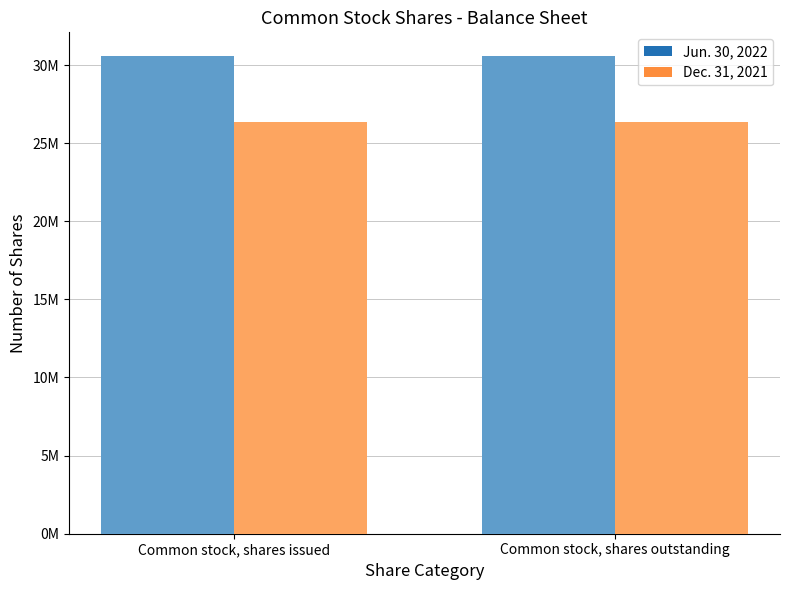

Reading right to left, extract all data points from this chart.

Jun. 30, 2022: Common stock, shares outstanding=30564995	Common stock, shares issued=30564995
Dec. 31, 2021: Common stock, shares outstanding=26335418	Common stock, shares issued=26335418